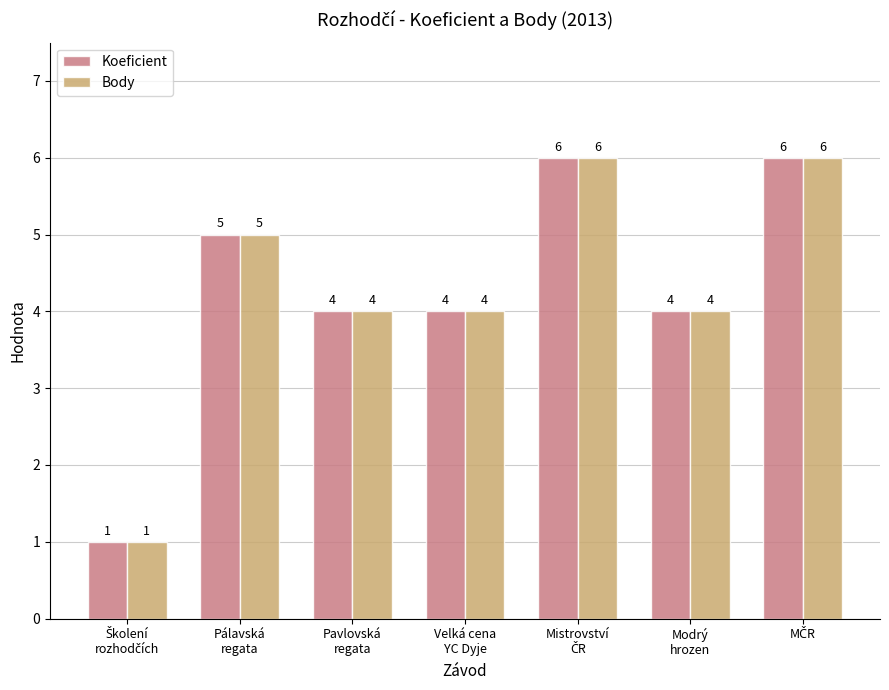

What are all the series names shown in the legend?

Koeficient, Body